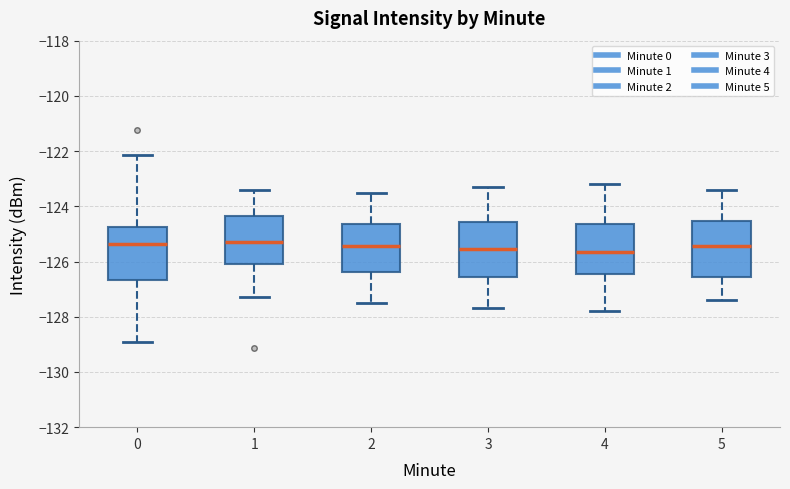

Where does the median line of the box at x = 3 sit on the y-axis? The values are not printed on the chart, so give them approximately, as read against the axis.

-125.6